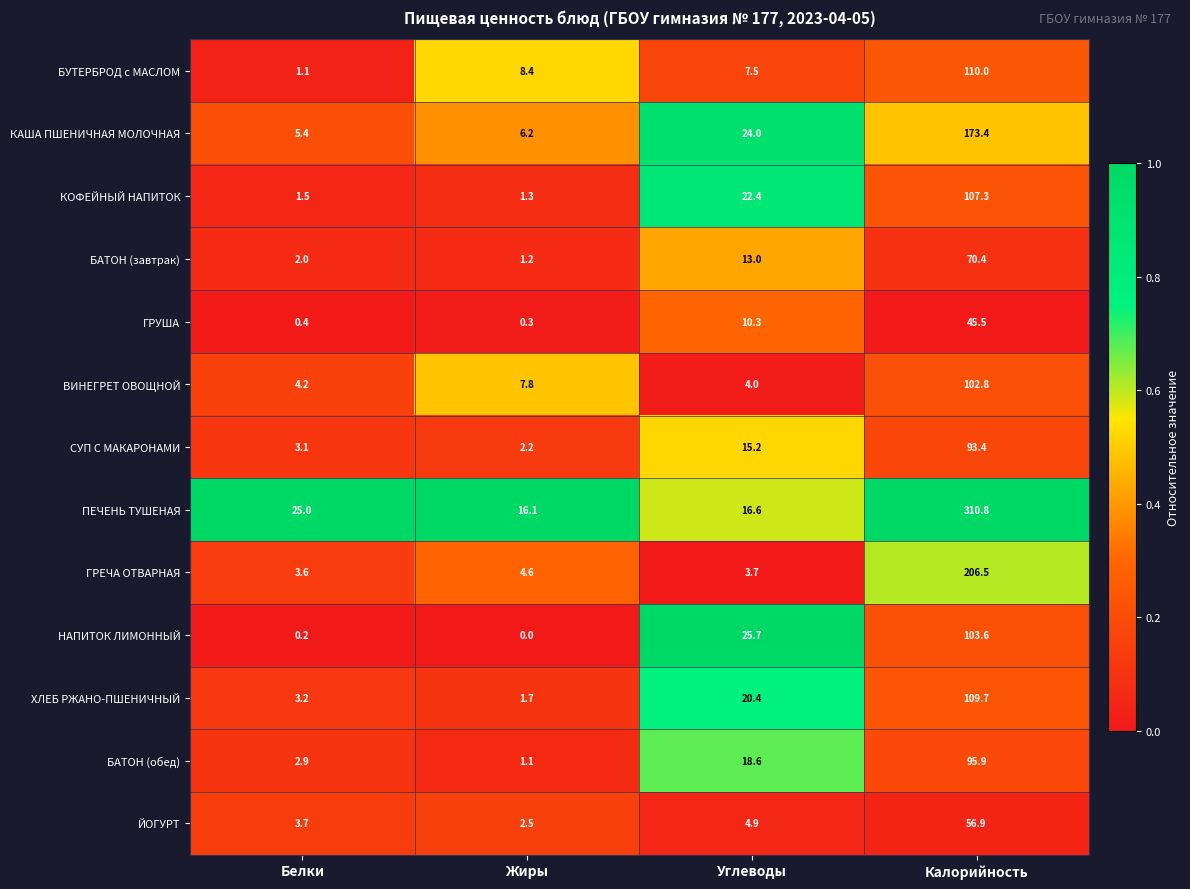

True or false: ВИНЕГРЕТ ОВОЩНОЙ has a value of 6.2 at Белки.

False